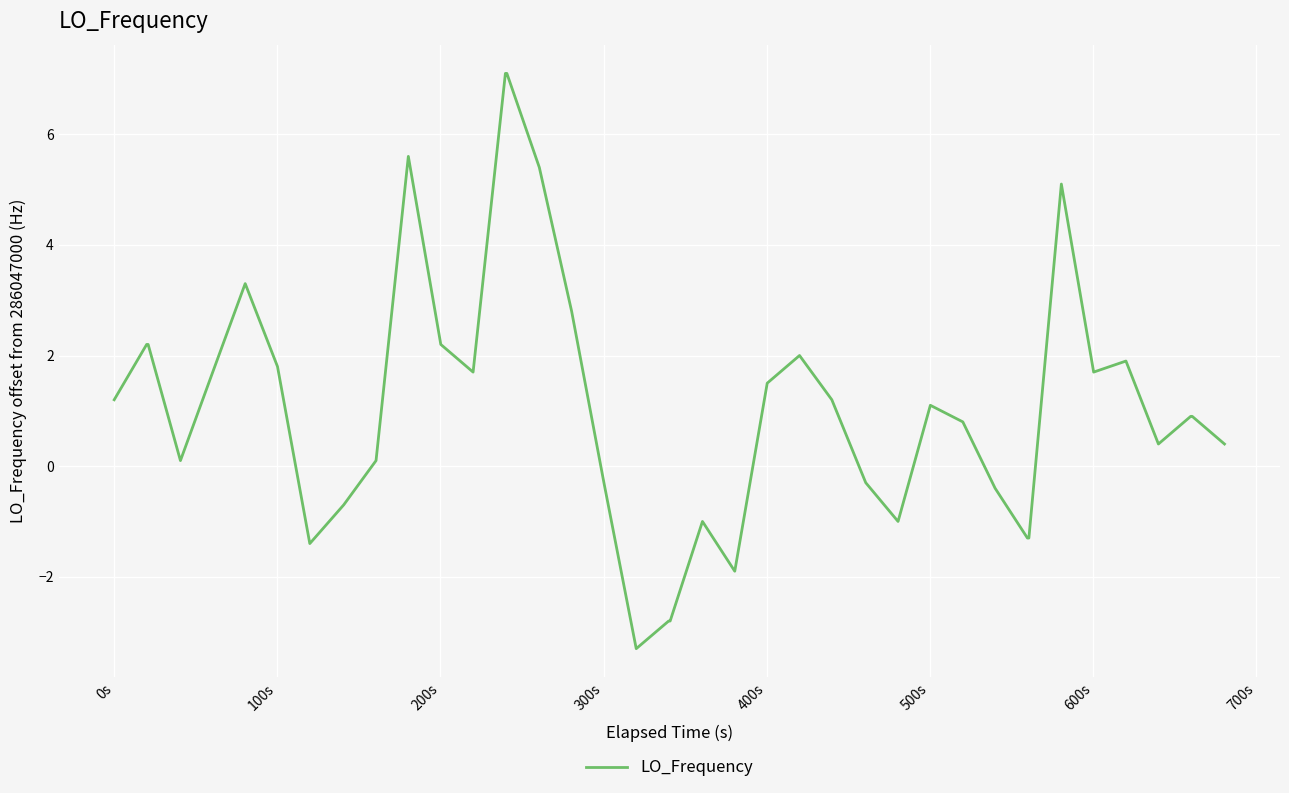

What is the difference between the maximum and minimum values?

10.4